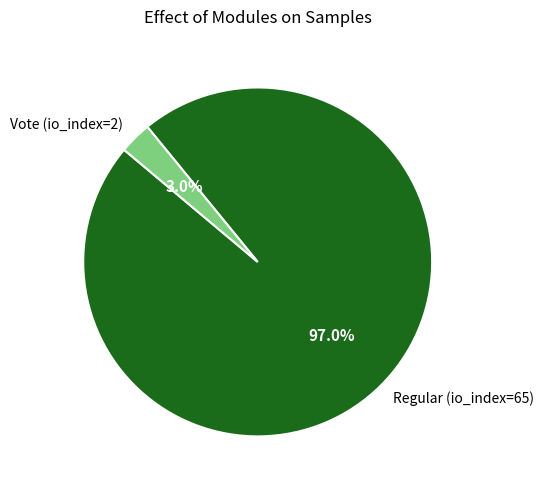

To the nearest percent, what percentage of the pie is Regular (io_index=65)?

97%